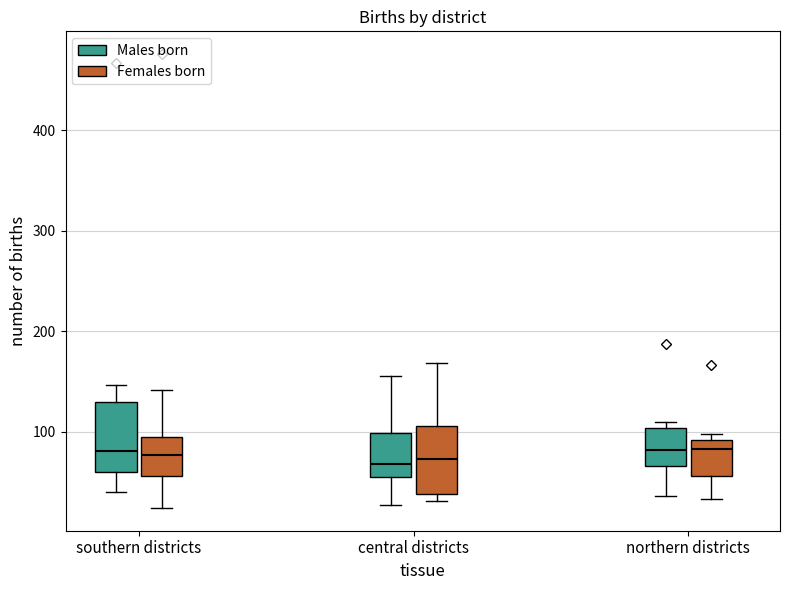

Where does the lower whisker of the box for central districts (Males born) end on the y-axis? The values are not printed on the chart, so give them approximately, as read against the axis.

30